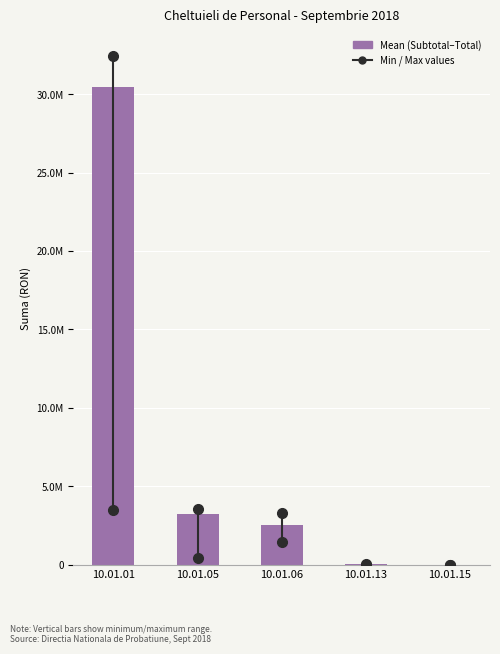

Are the bars horizontal?

No